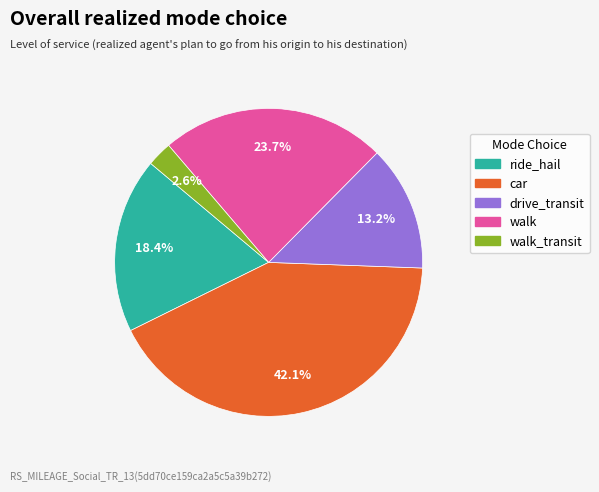

Is there a majority slice in this chart?

No